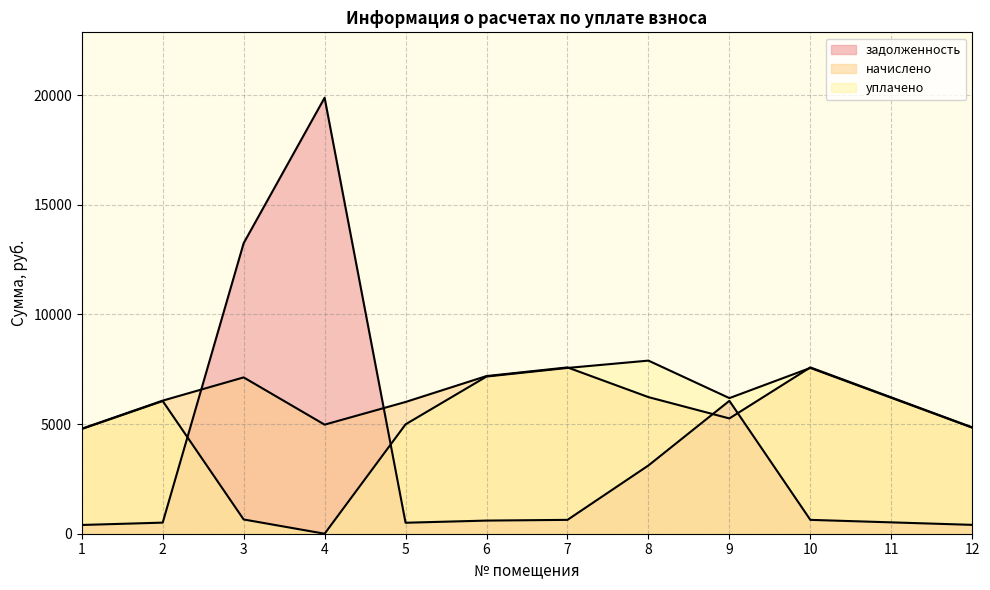

Is it true that задолженность equals 9873.0 at 9?

False